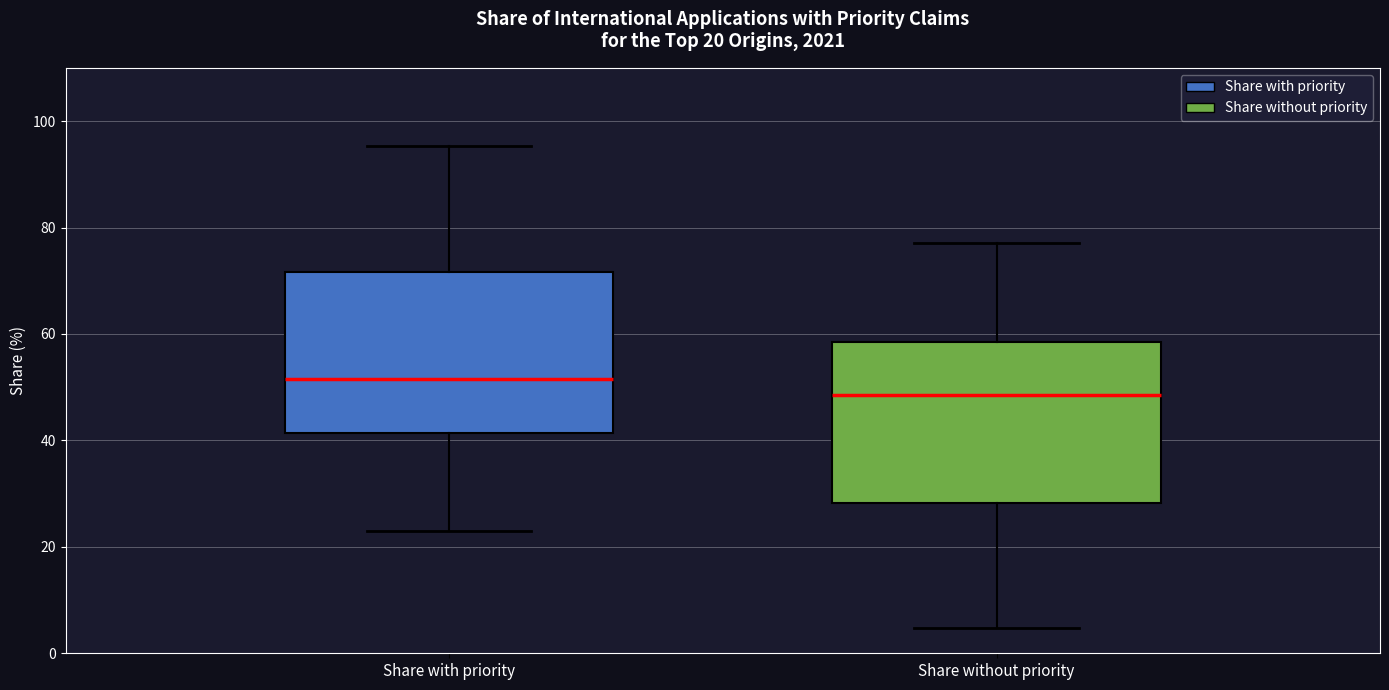

Which box has the highest median line?

Share with priority